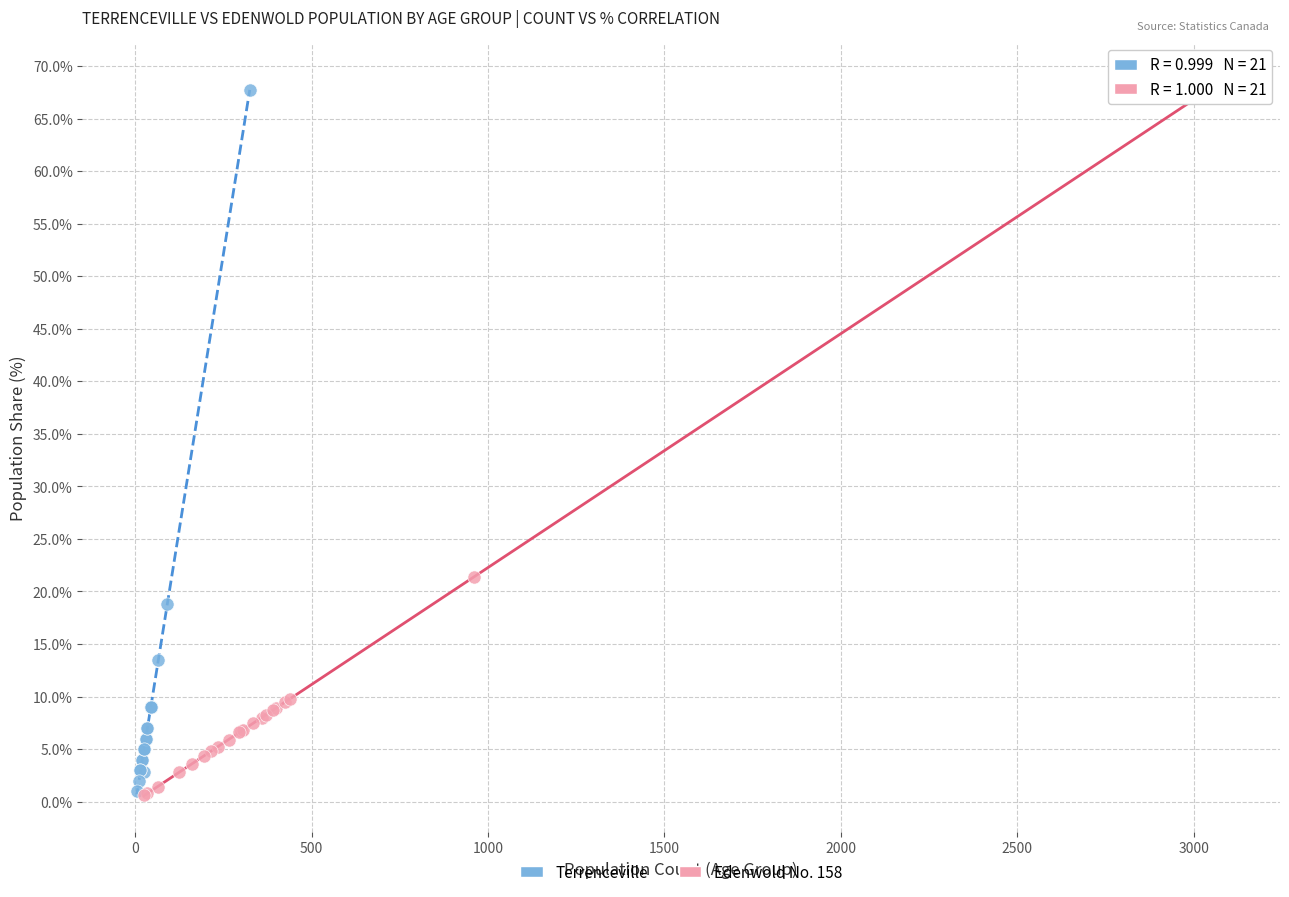

Which series has the widest spread of Y values?

Edenwold No. 158